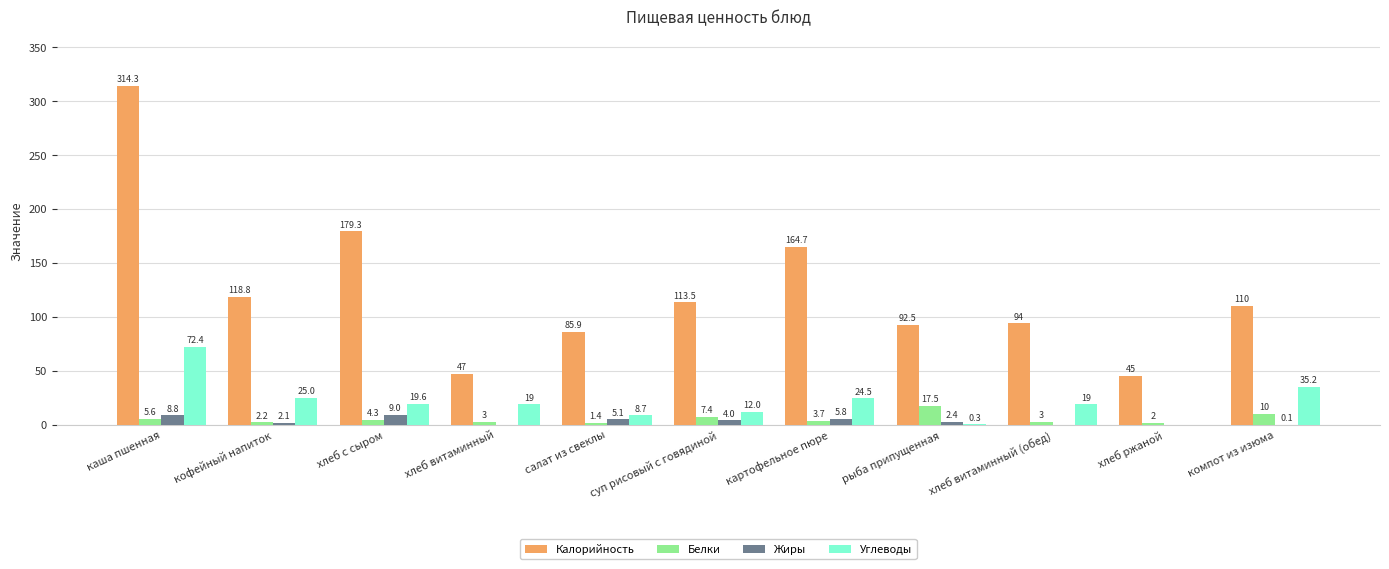

Which series has the widest spread of values?

Калорийность